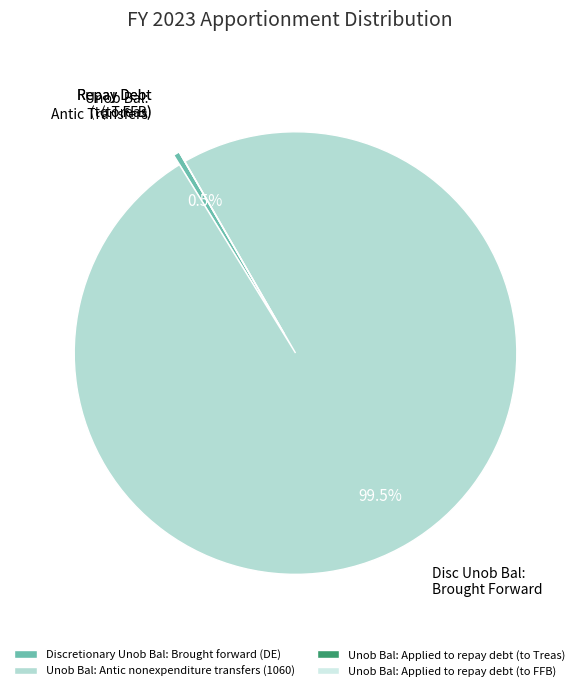

What percentage is NOT represented by Discretionary Unob Bal: Brought forward (DE)?

99.5%